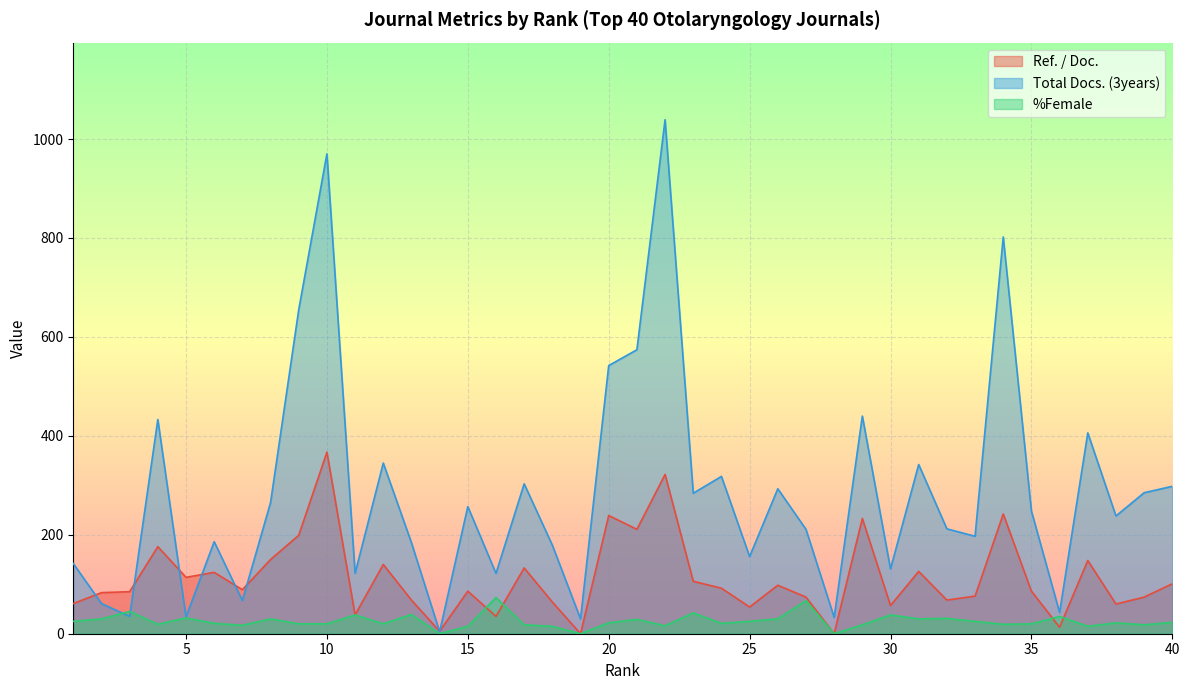

What is the sum of all Ref. / Doc. values?

4497